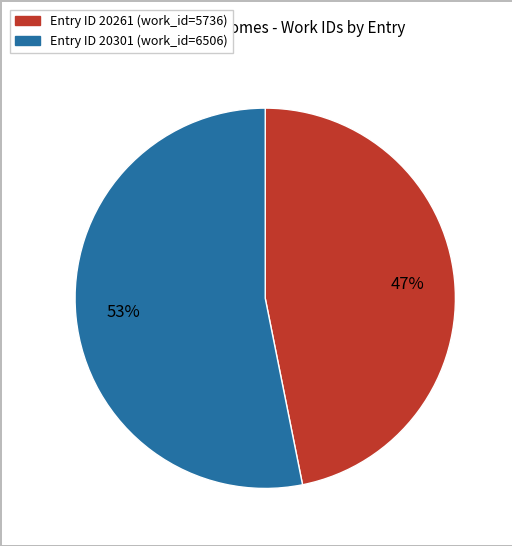

To the nearest percent, what is the difference between the largest and smallest slice percentages?

6%